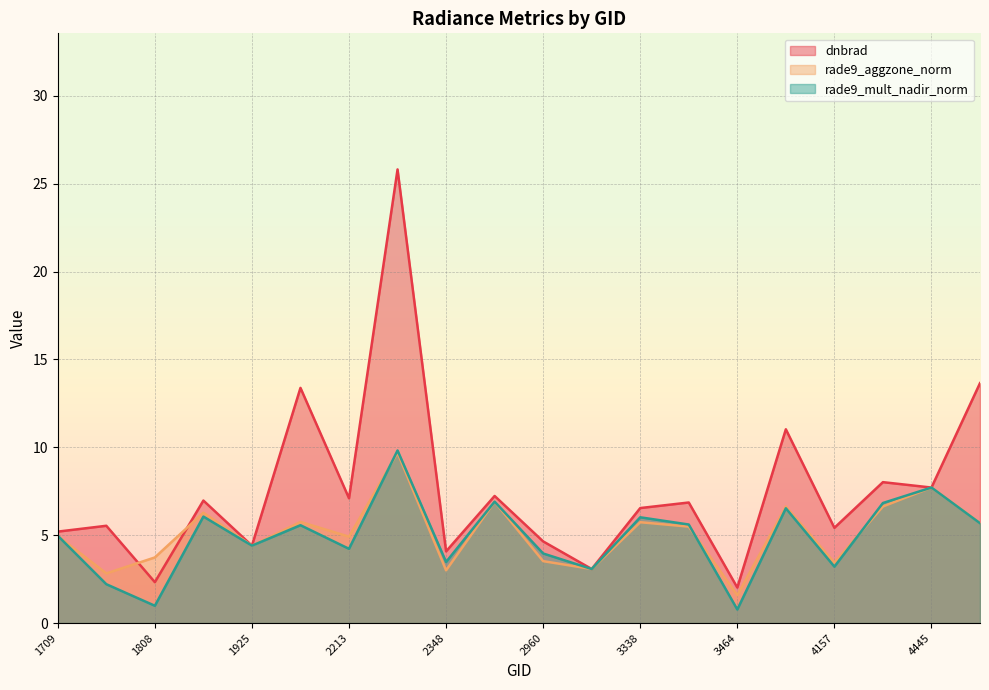

Reading left to right, transcribe all the data shown in this chart.

dnbrad: 1709=5.2	1790=5.5	1808=2.3	1889=7.0	1925=4.4	2051=13.4	2213=7.1	2249=25.8	2348=4.1	2375=7.2	2960=4.6	3185=3.1	3338=6.5	3365=6.9	3464=2.0	3500=11.0	4157=5.4	4193=8.0	4445=7.7	4580=13.7
rade9_aggzone_norm: 1709=5.0	1790=2.8	1808=3.7	1889=6.3	1925=4.4	2051=5.8	2213=4.9	2249=9.7	2348=3.0	2375=6.9	2960=3.5	3185=3.1	3338=5.7	3365=5.5	3464=1.6	3500=6.6	4157=3.4	4193=6.6	4445=7.7	4580=5.7
rade9_mult_nadir_norm: 1709=5.0	1790=2.2	1808=1.0	1889=6.1	1925=4.4	2051=5.6	2213=4.2	2249=9.8	2348=3.5	2375=6.9	2960=4.0	3185=3.1	3338=6.0	3365=5.6	3464=0.8	3500=6.5	4157=3.2	4193=6.8	4445=7.7	4580=5.7